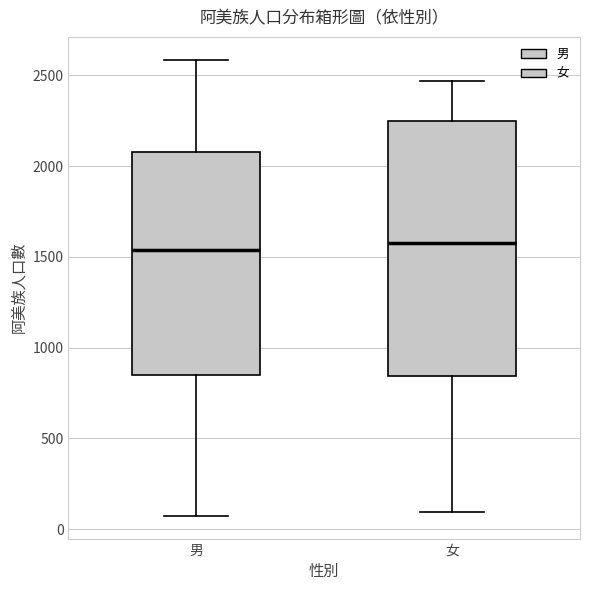

Comparing the boxes themselves (not the whiskers), which one is the tallest?

女